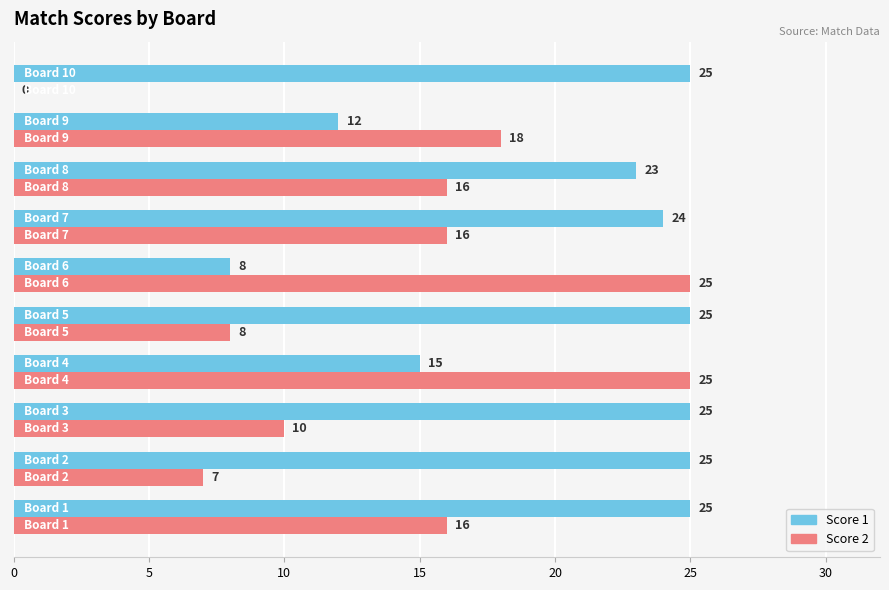

Which series has the widest spread of values?

Score 2